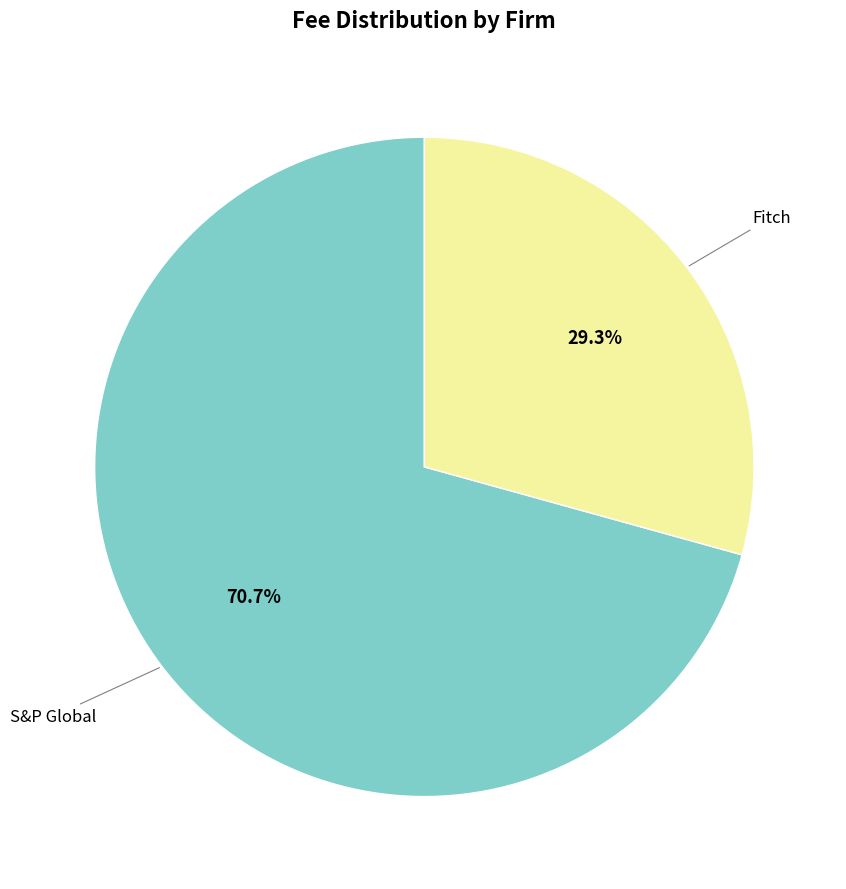

Is there any slice that represents more than half of the pie?

Yes